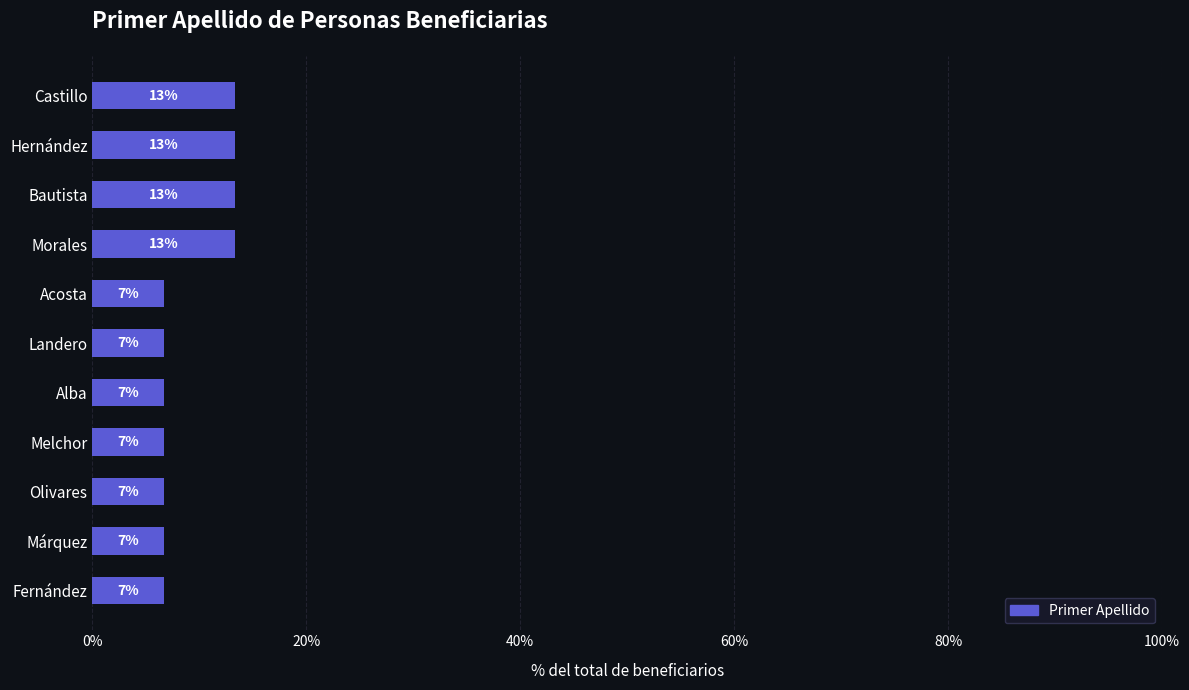

Does the chart contain any negative values?

No